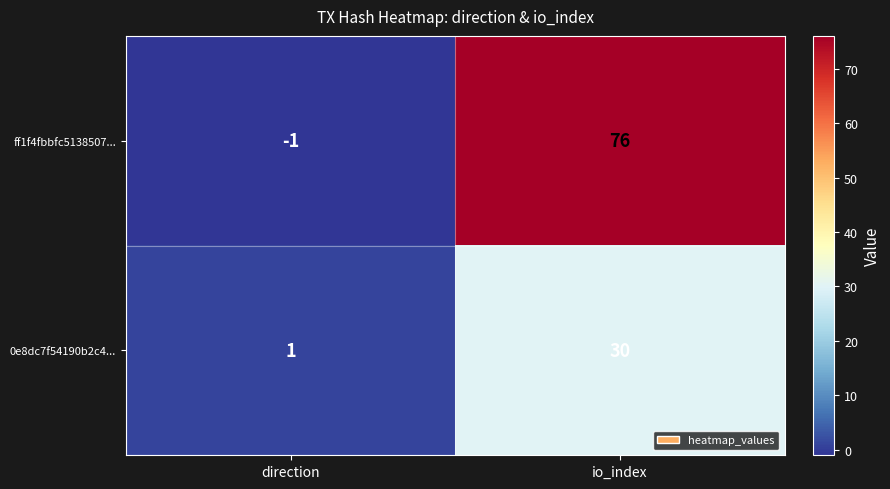

List the series in order of their peak value, highest first.

ff1f4fbbfc5138507..., 0e8dc7f54190b2c4...